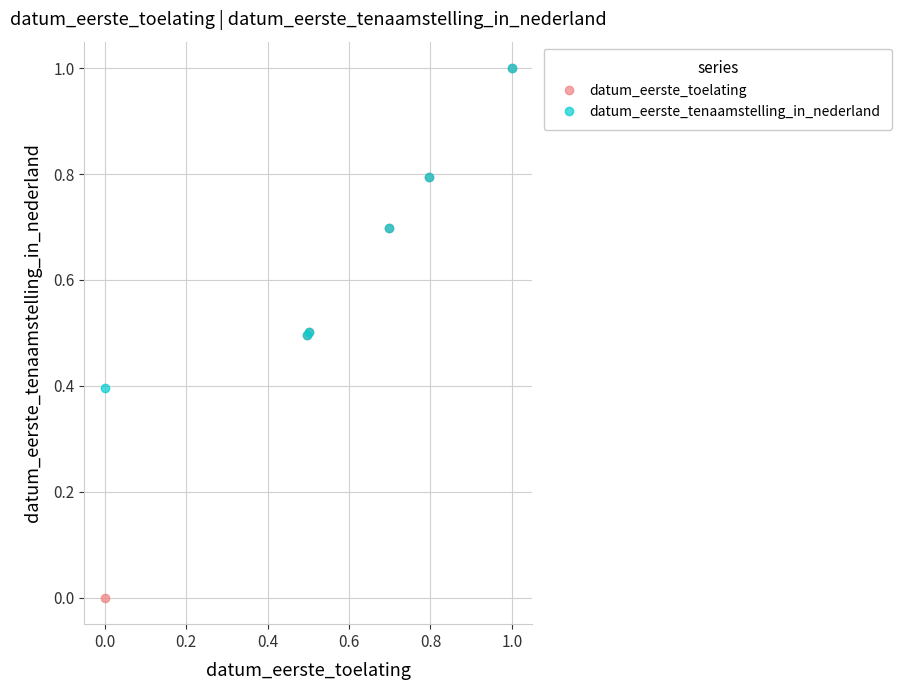

Rank the series by their average value, from highest to lowest.

datum_eerste_tenaamstelling_in_nederland, datum_eerste_toelating